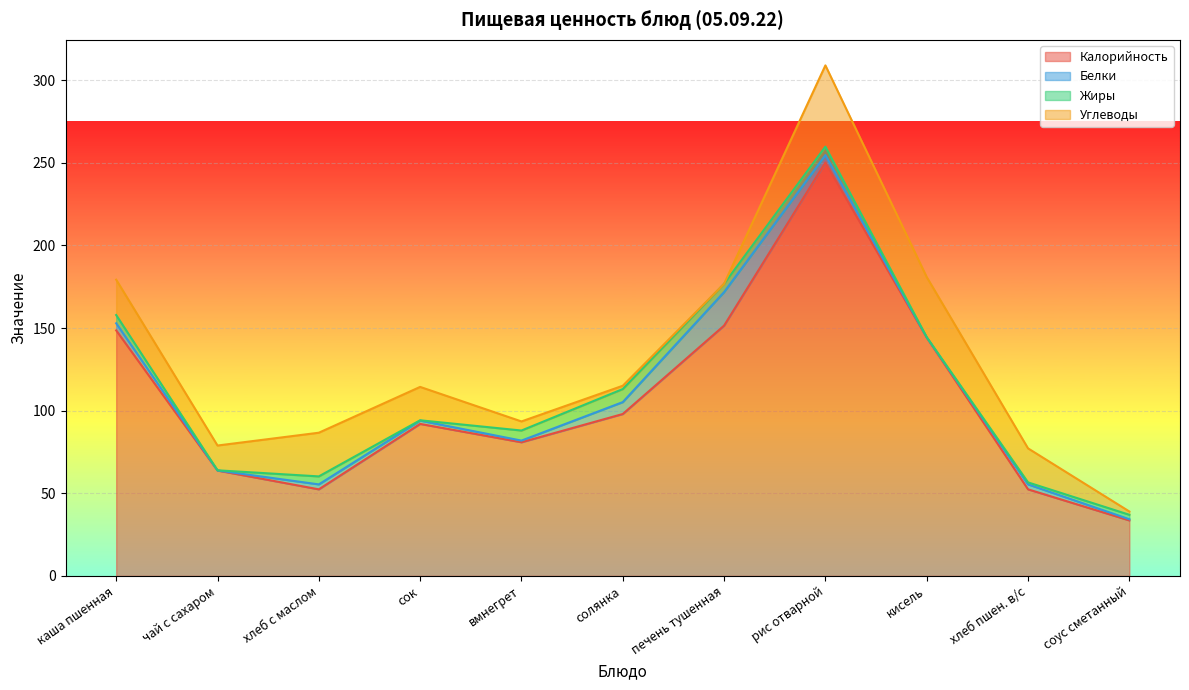

At which label does Белки reach its minimum?

чай с сахаром